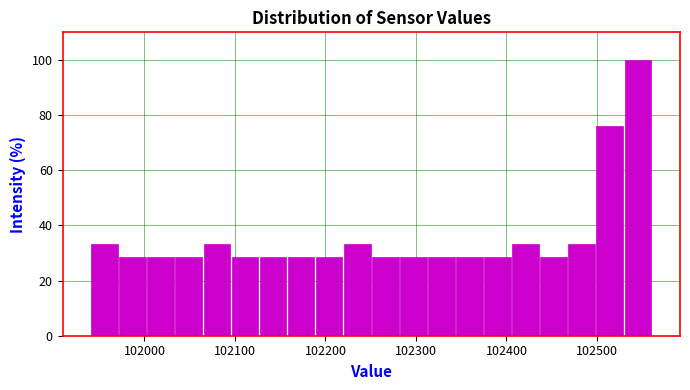

Around what value on the x-axis is the tallest bar? Give the approximate position of its centre, as read against the axis.

102550